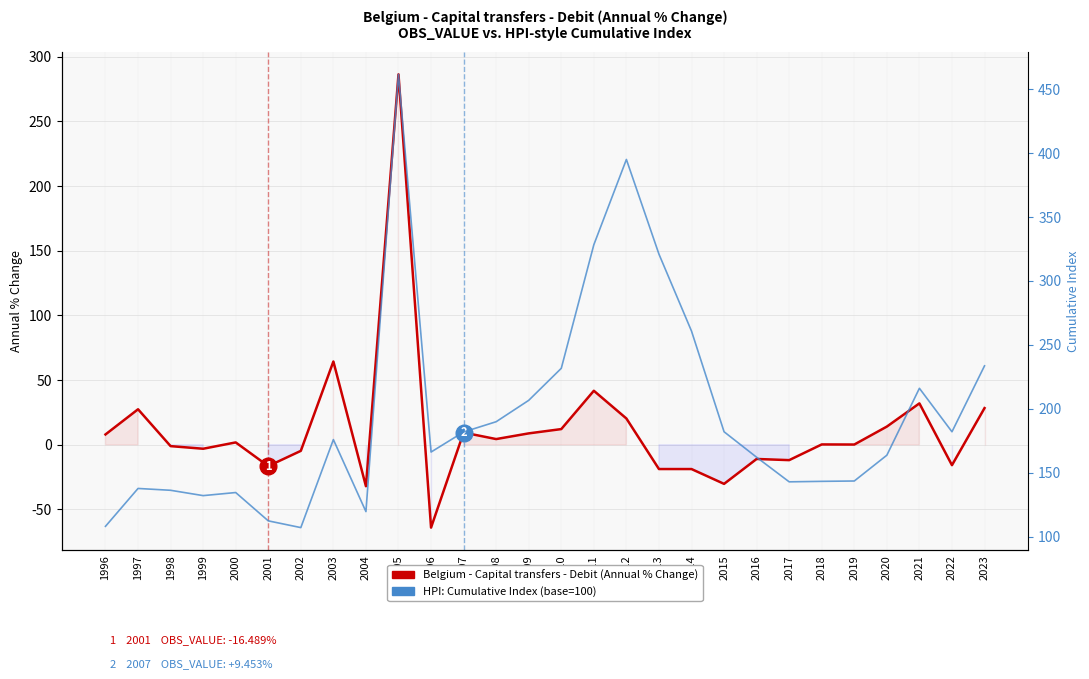

List the series in order of their overall mean, lowest first.

Belgium - Capital transfers - Debit (Annual % Change), HPI: Cumulative Index (base=100)